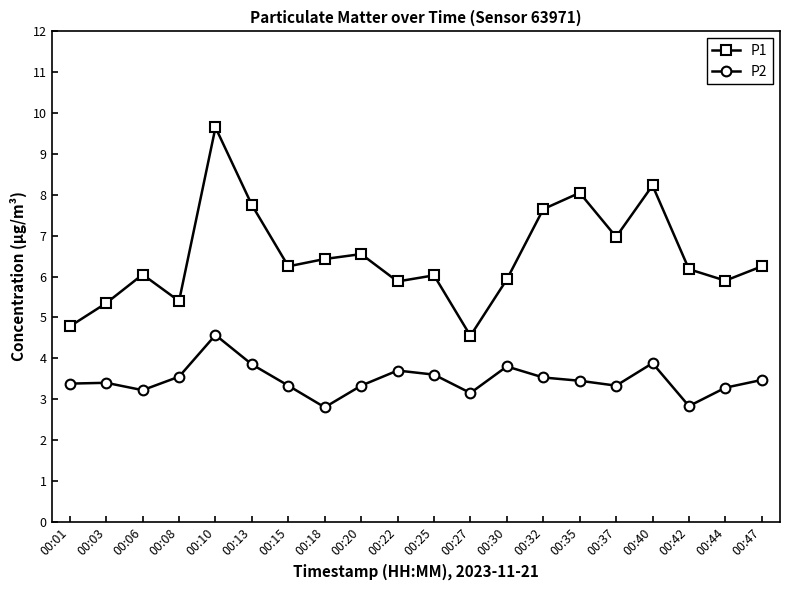

Rank the series by their maximum value, from highest to lowest.

P1, P2